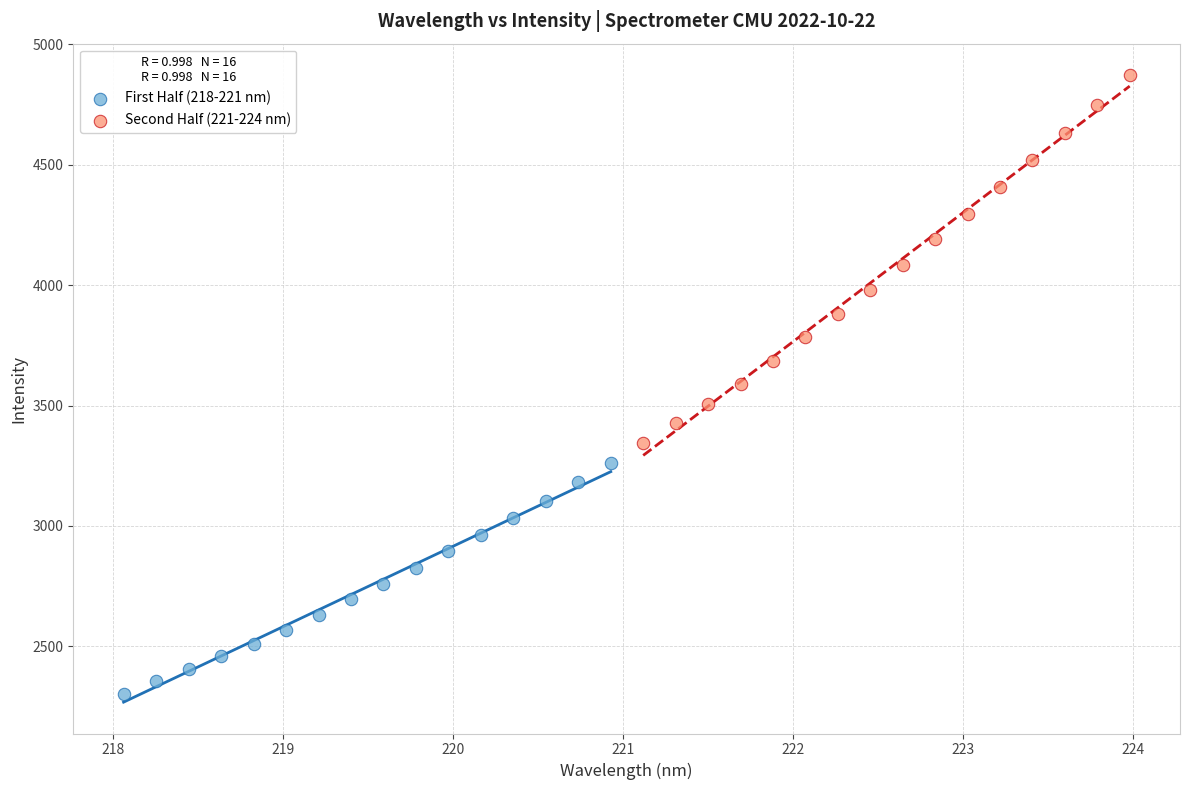

Which series reaches the minimum Y coordinate?

First Half (218-221 nm)